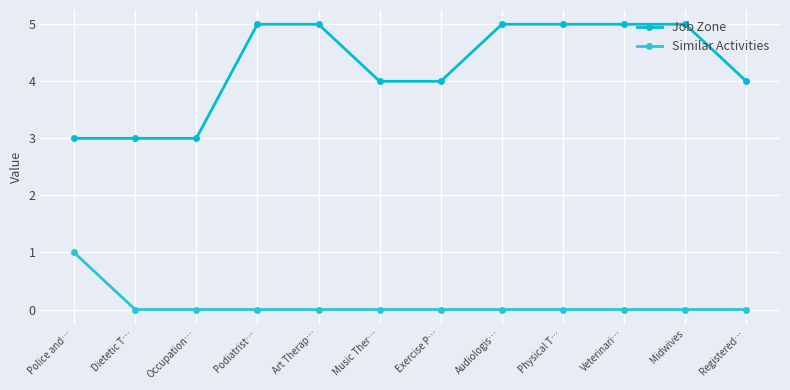

Is it true that Job Zone equals 5 at Podiatrist…?

True